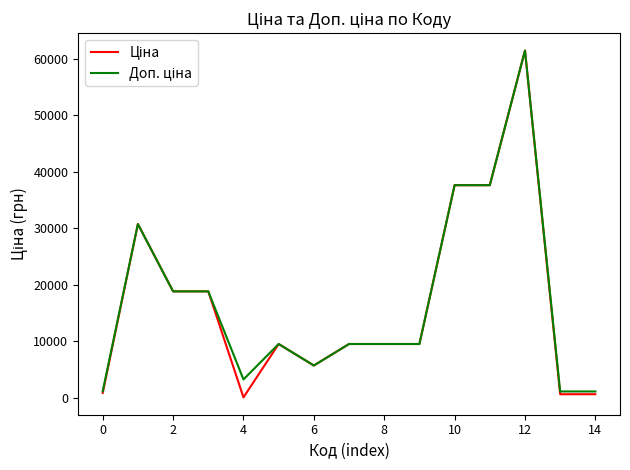

What is the maximum value shown in the chart?

61434.3